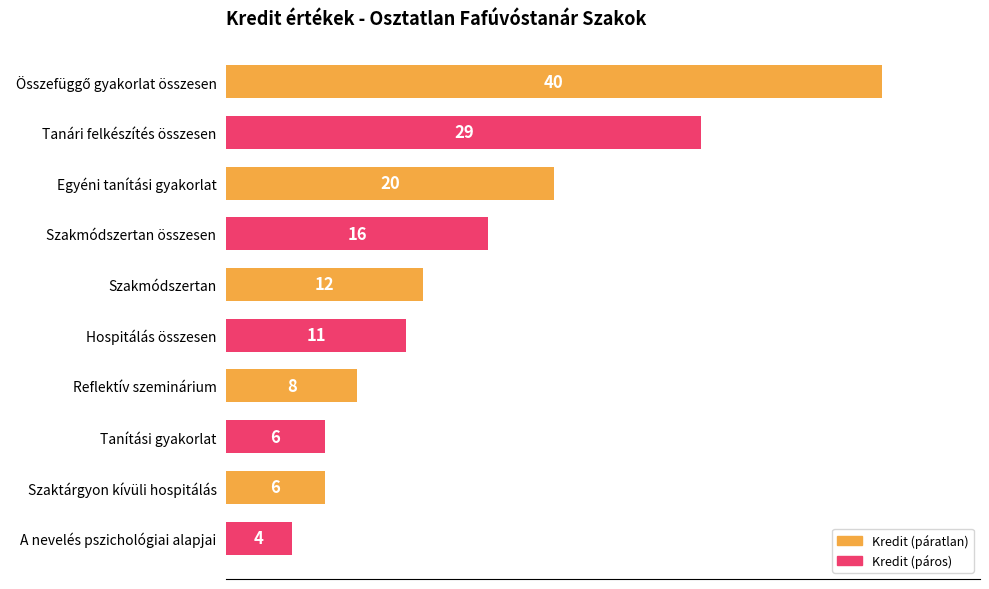

What is the value of the 9th bar from the top?

6